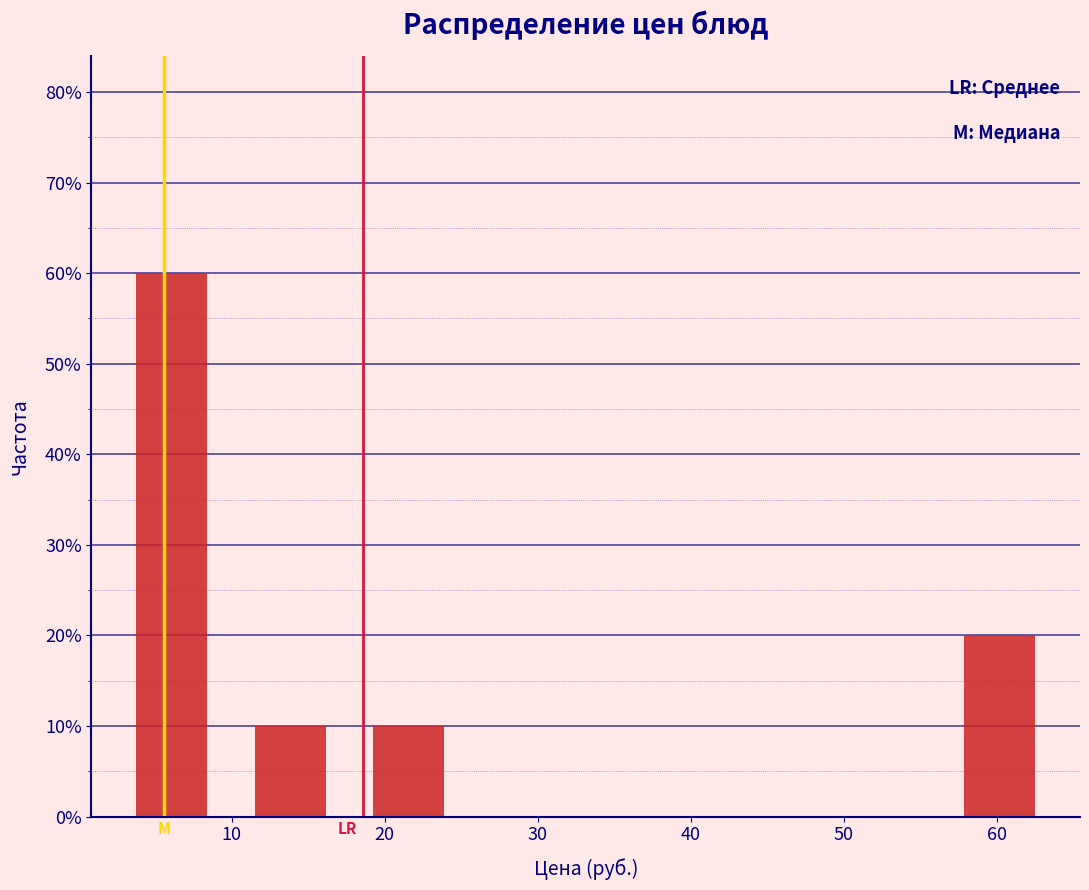

Over which range of the x-axis is the bar tallest?

2 to 10